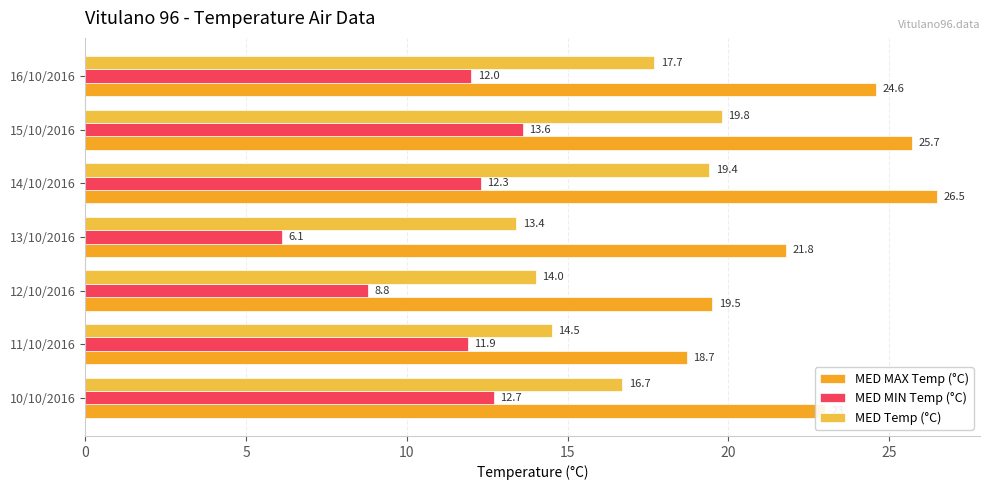

Rank the series by their maximum value, from lowest to highest.

MED MIN Temp (°C), MED Temp (°C), MED MAX Temp (°C)